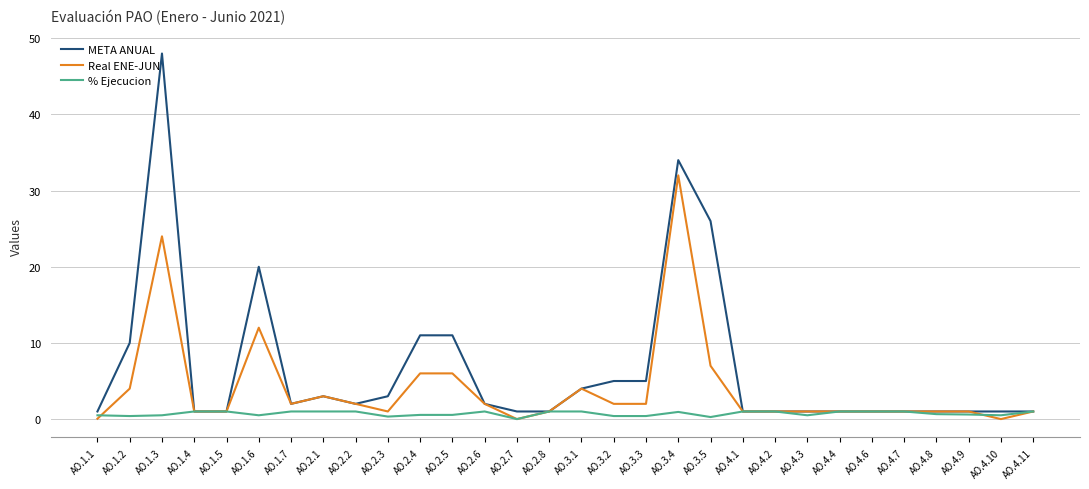

The META ANUAL series shows 1.0 at AO.4.9. True or false?

True